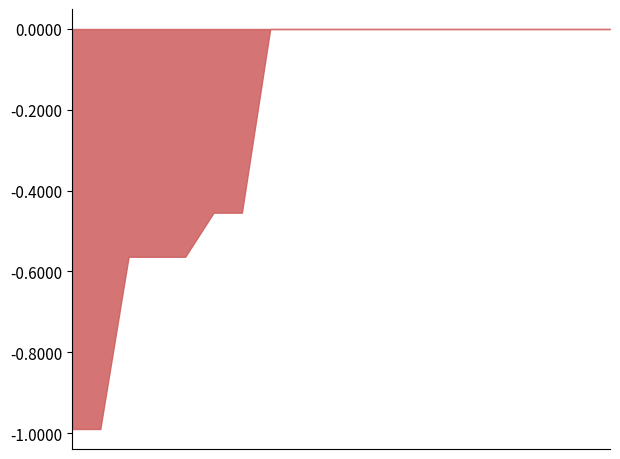

What is the minimum value shown in the chart?

-1.0